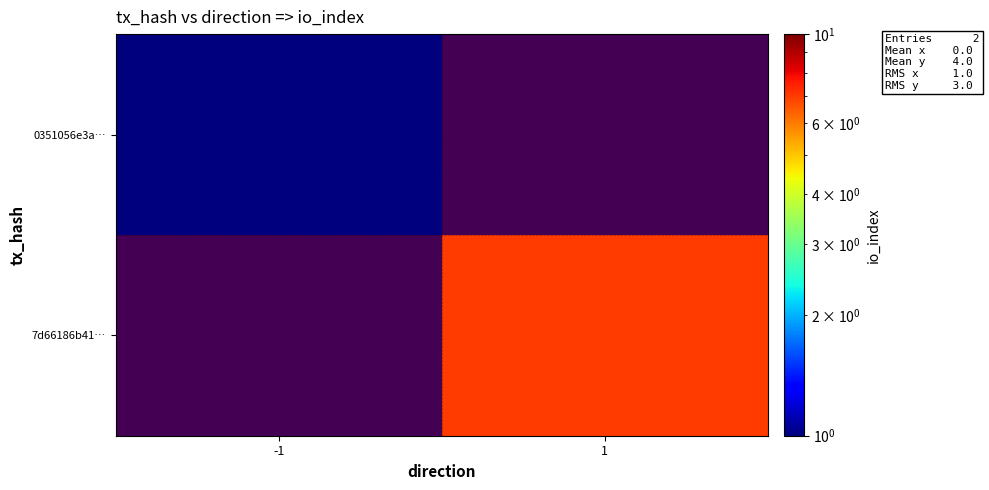

How many values in 7d66186b41… are above zero?

1